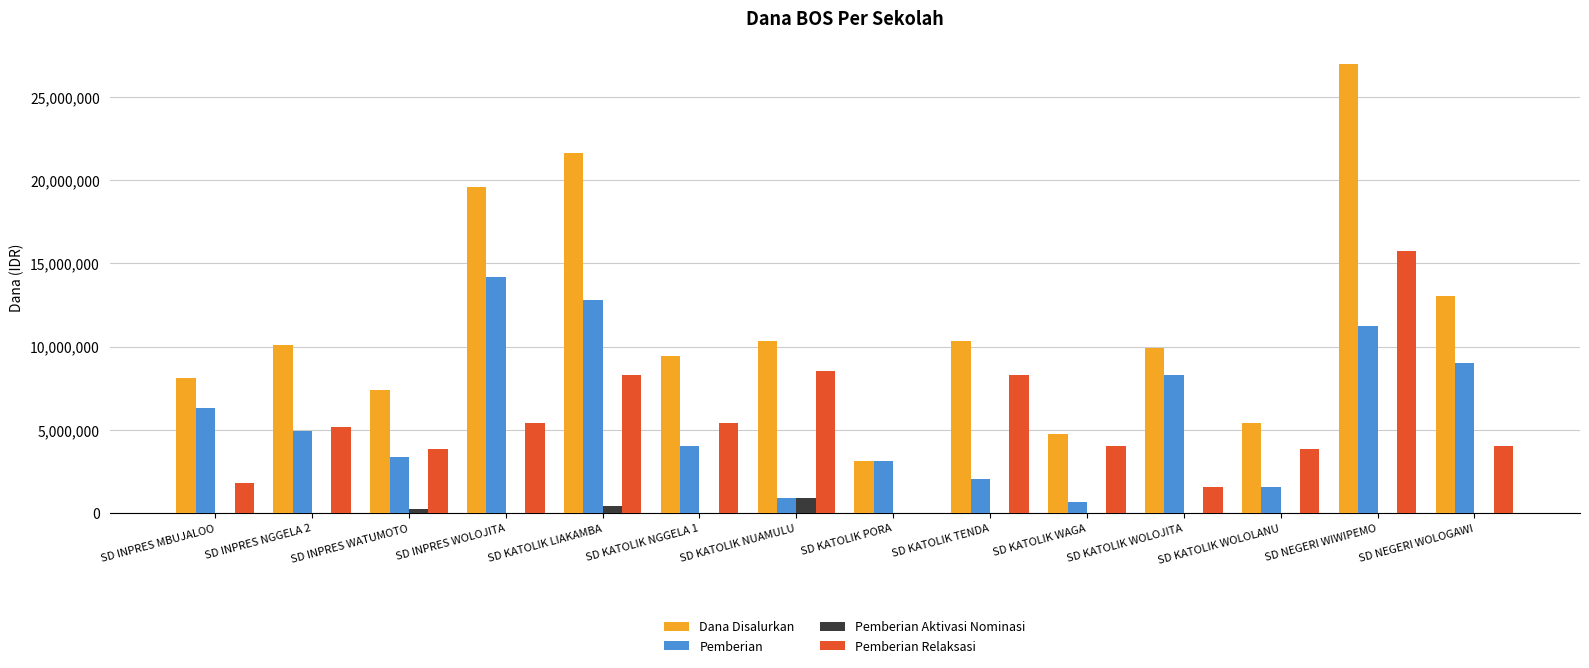

What value does the Pemberian series have at SD KATOLIK WOLOJITA?

8325000